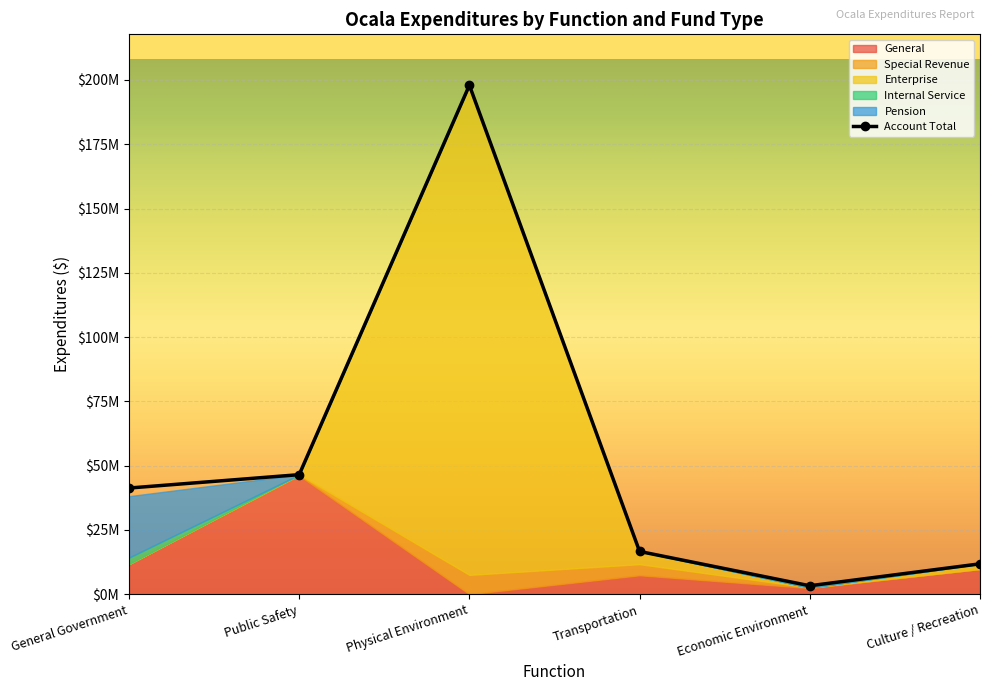

What is the label of the 3rd point from the left?

Physical Environment